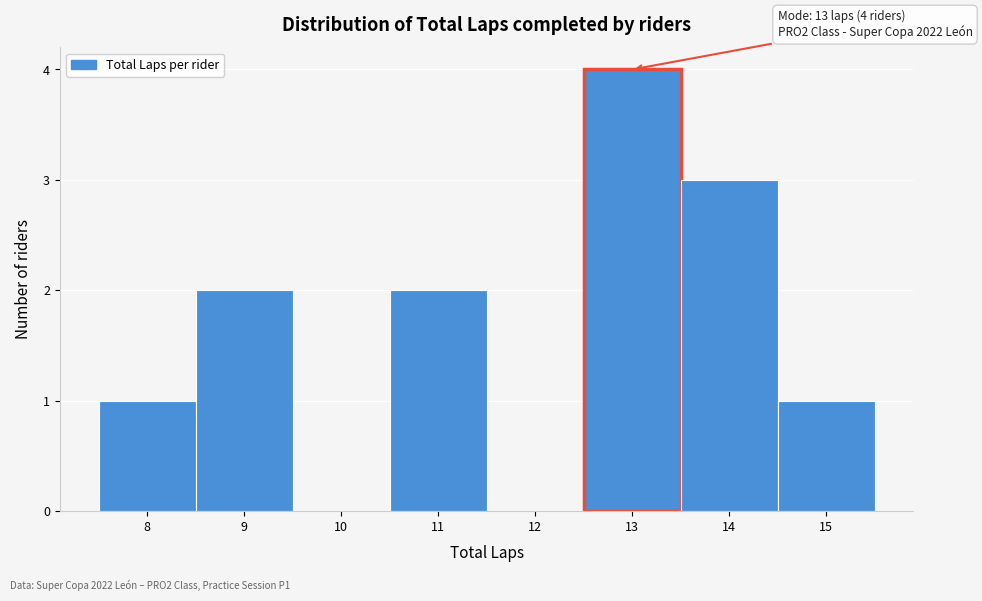

Over which range of the x-axis is the bar tallest?

12.5 to 13.5